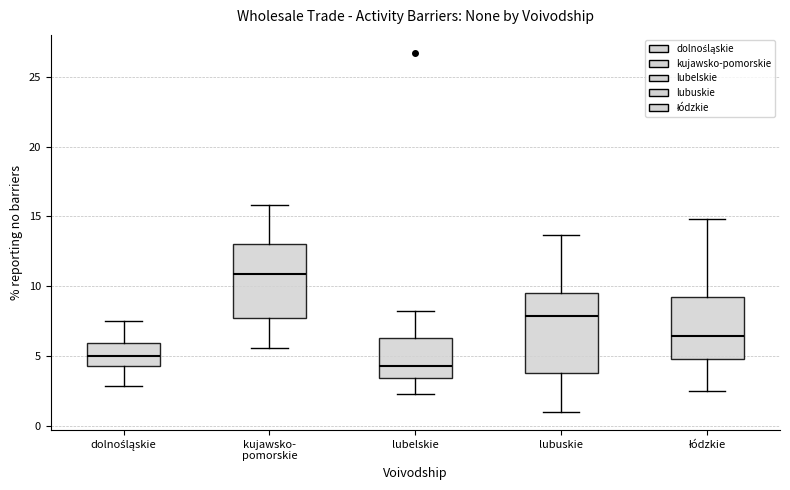

Reading left to right, transcribe this box plot: for each box, give where its median line is, the range the box spans, and where its two whiskers end, as read against the y-axis. The values are not printed on the chart, so give them approximately, as read against the axis.

dolnośląskie: median 5.0, box 4.5 to 6.0, whiskers 3.0 to 7.5
kujawsko- pomorskie: median 11.0, box 8.0 to 13.0, whiskers 5.5 to 16.0
lubelskie: median 4.5, box 3.5 to 6.5, whiskers 2.5 to 8.0
lubuskie: median 8.0, box 4.0 to 9.5, whiskers 1.0 to 13.5
łódzkie: median 6.5, box 5.0 to 9.5, whiskers 2.5 to 15.0